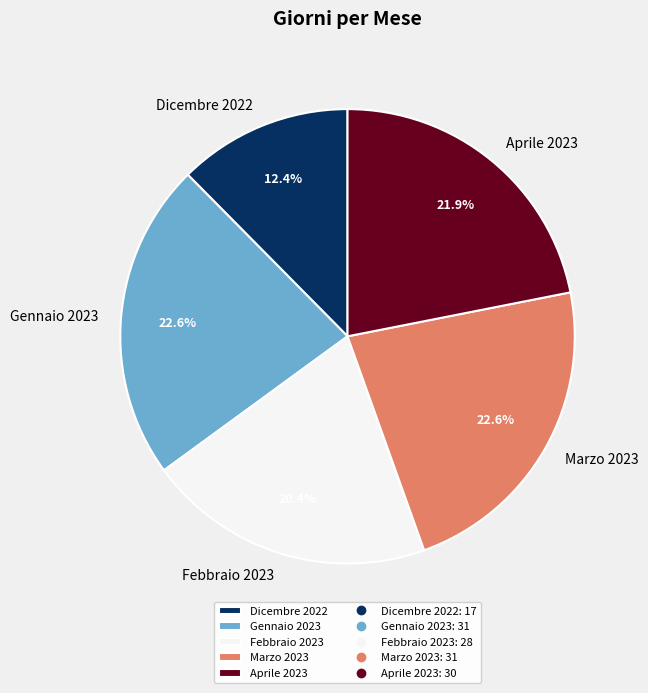

What percentage is NOT represented by Marzo 2023?

77.4%